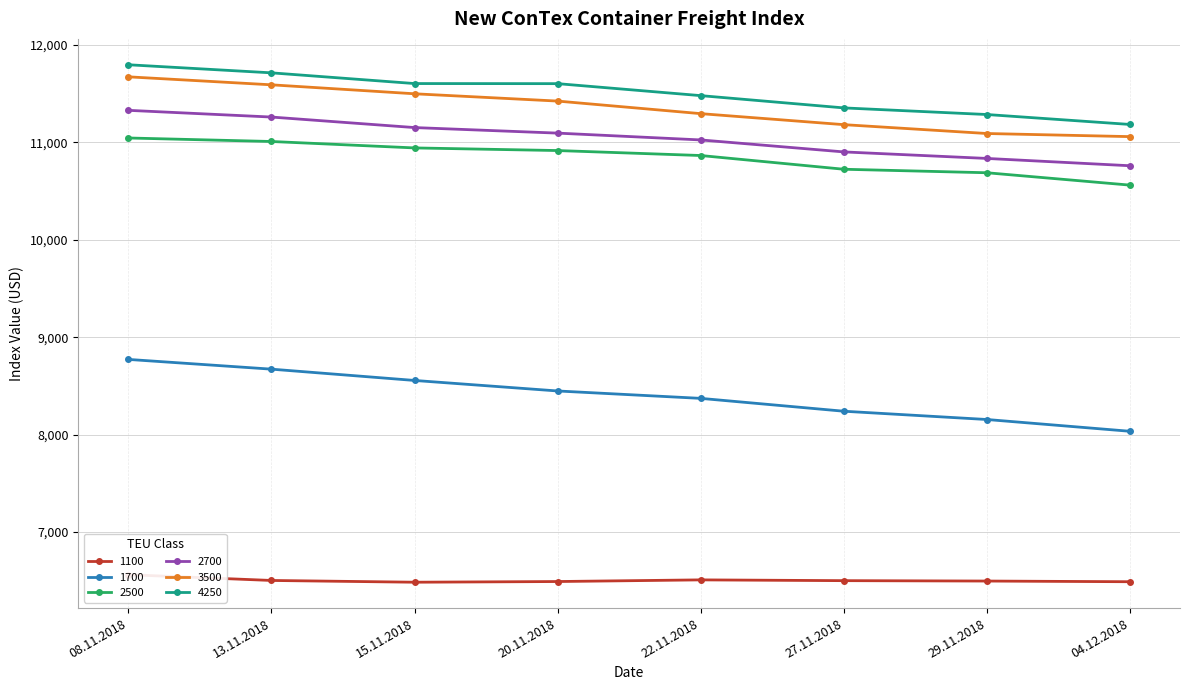

Reading left to right, transcribe all the data shown in this chart.

1100: 08.11.2018=6561	13.11.2018=6502	15.11.2018=6484	20.11.2018=6491	22.11.2018=6508	27.11.2018=6500	29.11.2018=6496	04.12.2018=6489
1700: 08.11.2018=8772	13.11.2018=8672	15.11.2018=8556	20.11.2018=8448	22.11.2018=8372	27.11.2018=8240	29.11.2018=8155	04.12.2018=8034
2500: 08.11.2018=11046	13.11.2018=11010	15.11.2018=10944	20.11.2018=10917	22.11.2018=10866	27.11.2018=10725	29.11.2018=10689	04.12.2018=10562
2700: 08.11.2018=11330	13.11.2018=11261	15.11.2018=11153	20.11.2018=11096	22.11.2018=11026	27.11.2018=10903	29.11.2018=10836	04.12.2018=10761
3500: 08.11.2018=11674	13.11.2018=11592	15.11.2018=11500	20.11.2018=11425	22.11.2018=11296	27.11.2018=11183	29.11.2018=11092	04.12.2018=11060
4250: 08.11.2018=11798	13.11.2018=11715	15.11.2018=11605	20.11.2018=11604	22.11.2018=11481	27.11.2018=11355	29.11.2018=11287	04.12.2018=11185